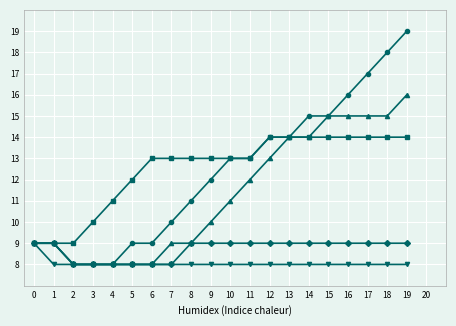

What is the spread (max minus min) of values at 7?

5